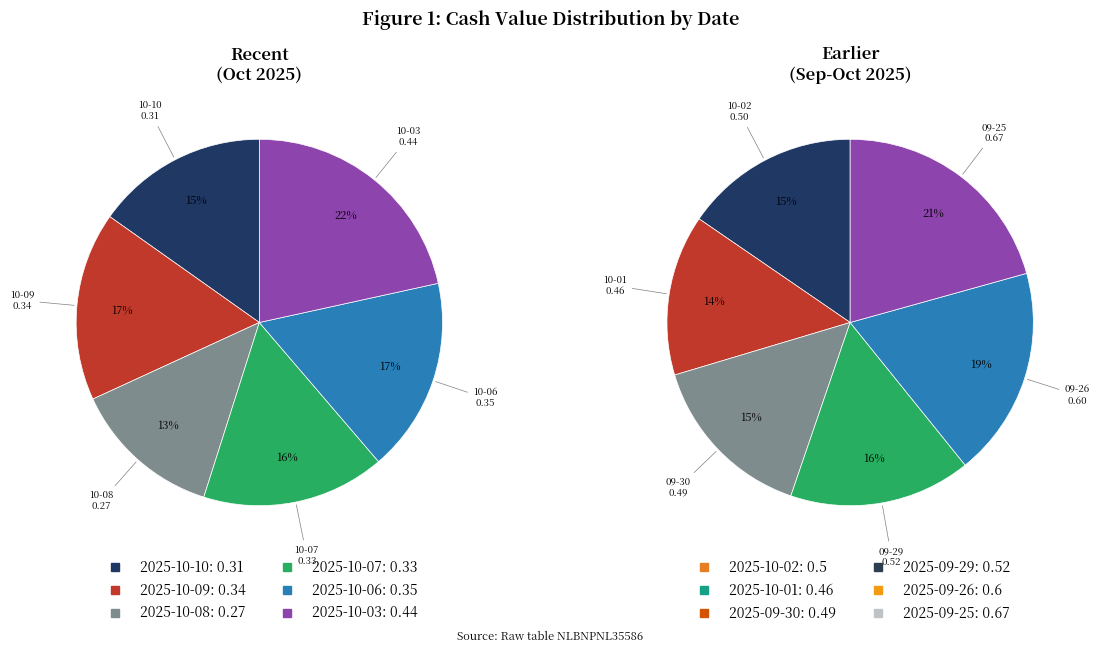

How many slices are in this pie chart?

12